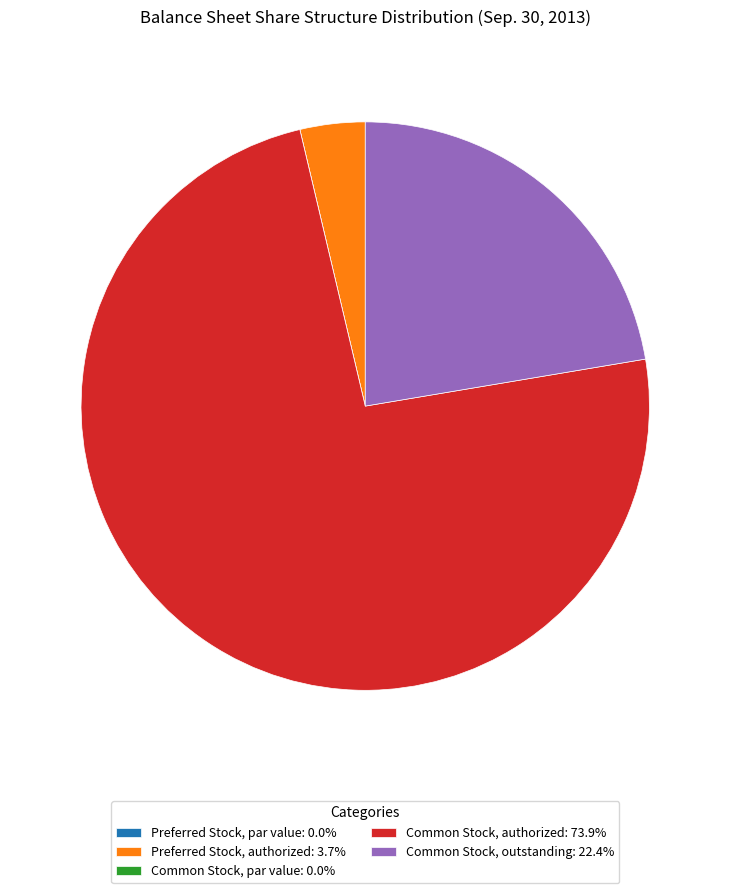

Is there a majority slice in this chart?

Yes